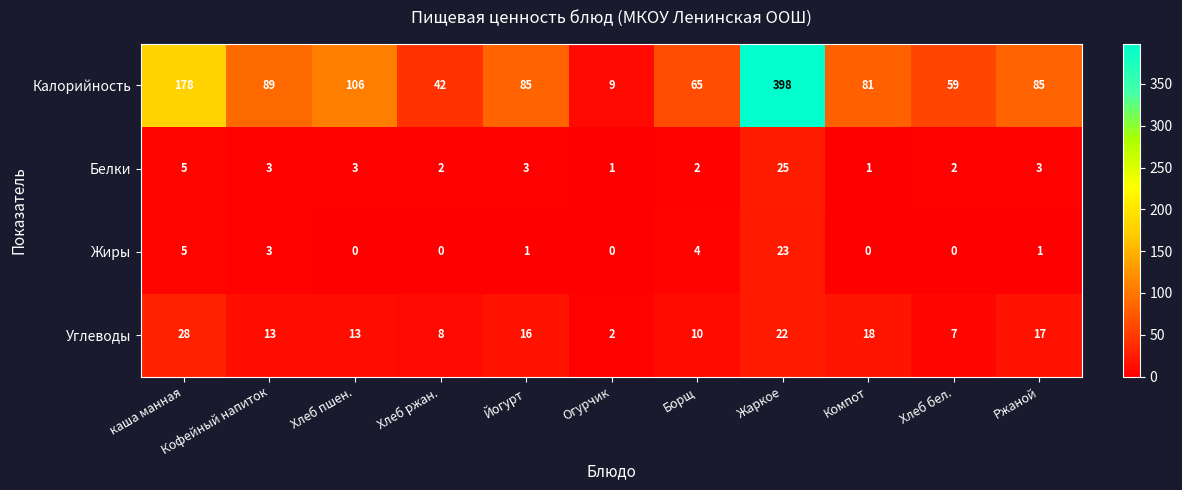

What is the difference between the highest and lowest values at Компот?

81